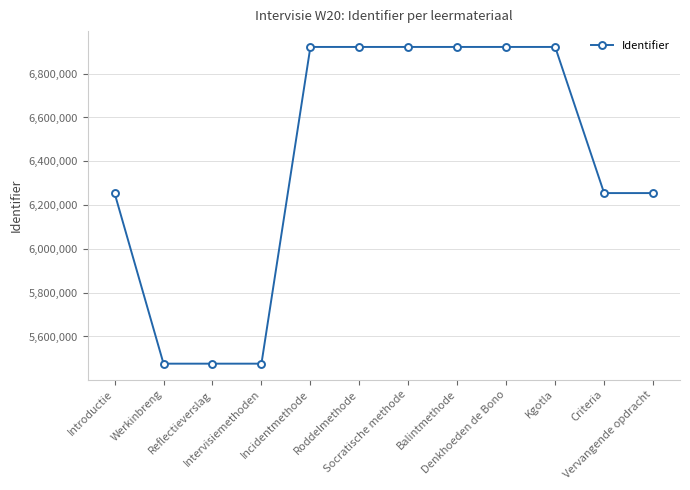

What is the difference between the maximum and second lowest values?

1446335